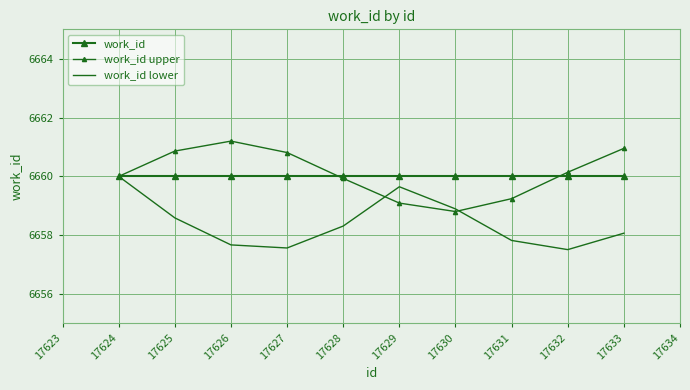

What is the maximum value for work_id?

6660.0